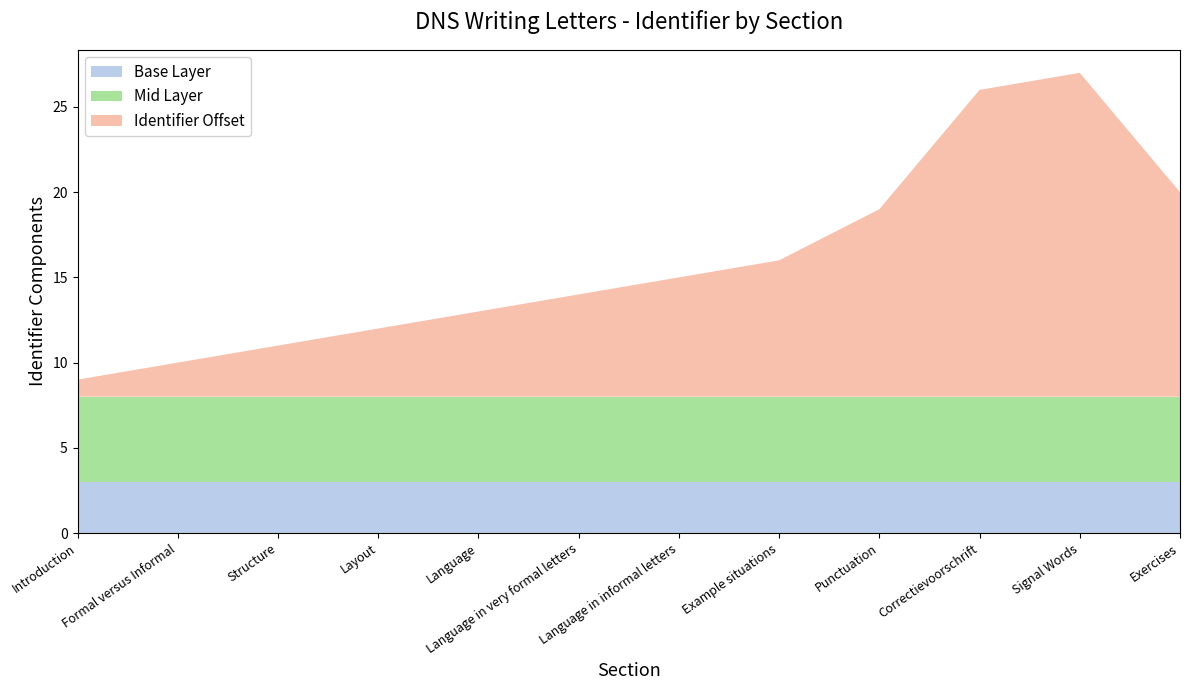

What is the total value across all series at Signal Words?

27